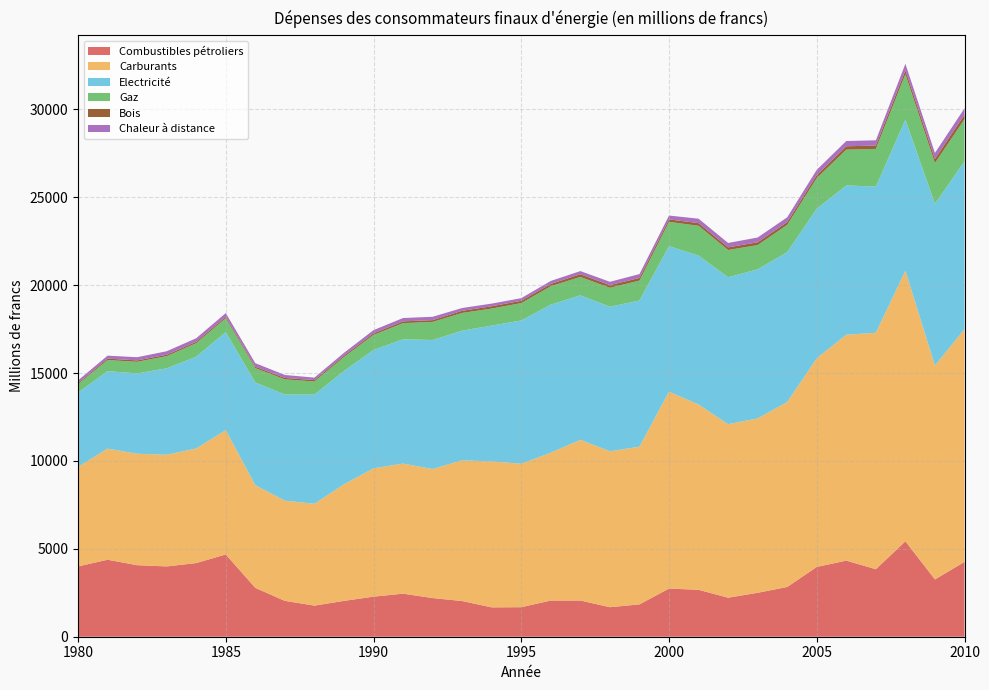

Reading right to left, list all the values displayed in this chart.

Combustibles pétroliers: 4260	3260	5430	3840	4330	3970	2830	2500	2220	2670	2740	1840	1680	2060	2060	1680	1670	2030	2200	2450	2280	2040	1770	2040	2780	4680	4190	4000	4070	4380	4000
Carburants: 13240	12170	15390	13450	12850	11870	10520	9920	9870	10540	11200	8970	8870	9140	8410	8160	8300	8010	7340	7400	7300	6630	5790	5700	5840	7070	6520	6350	6340	6320	5660
Electricité: 9540	9200	8590	8320	8490	8510	8530	8480	8360	8470	8280	8320	8220	8220	8420	8150	7730	7370	7340	7070	6730	6450	6210	6040	5840	5580	5220	4920	4570	4410	4230
Gaz: 2400	2320	2590	2140	2040	1740	1550	1380	1550	1700	1380	1130	1080	1050	1050	990	970	1010	1030	920	860	790	750	860	820	790	770	690	660	630	480
Bois: 260	230	220	190	190	170	160	160	150	150	140	150	150	150	130	130	130	120	100	100	90	80	80	80	80	80	80	80	80	80	60
Chaleur à distance: 360	340	370	300	300	300	270	270	250	250	220	220	190	180	170	150	150	160	190	190	180	160	140	170	200	210	200	200	180	170	150